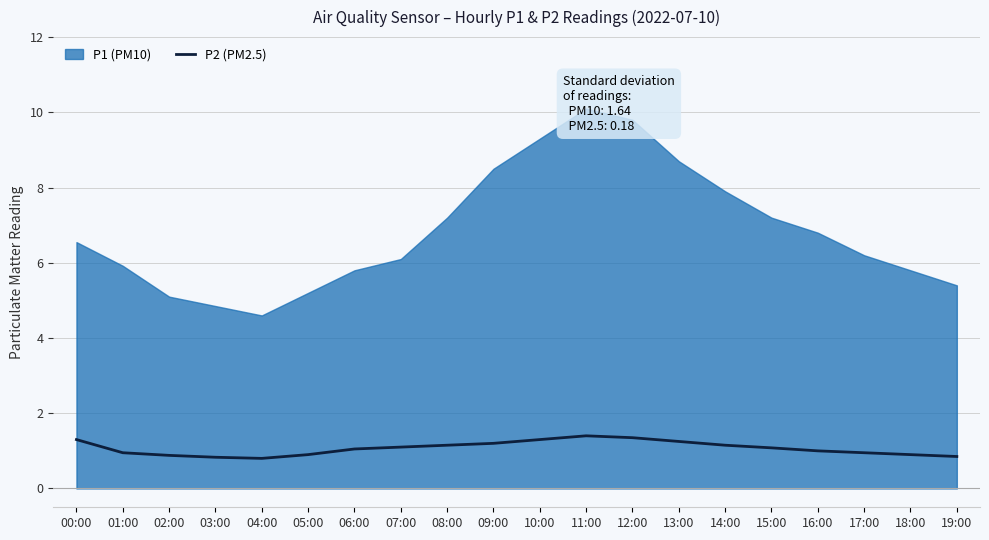

At which category does the chart reach its minimum across all series?

04:00